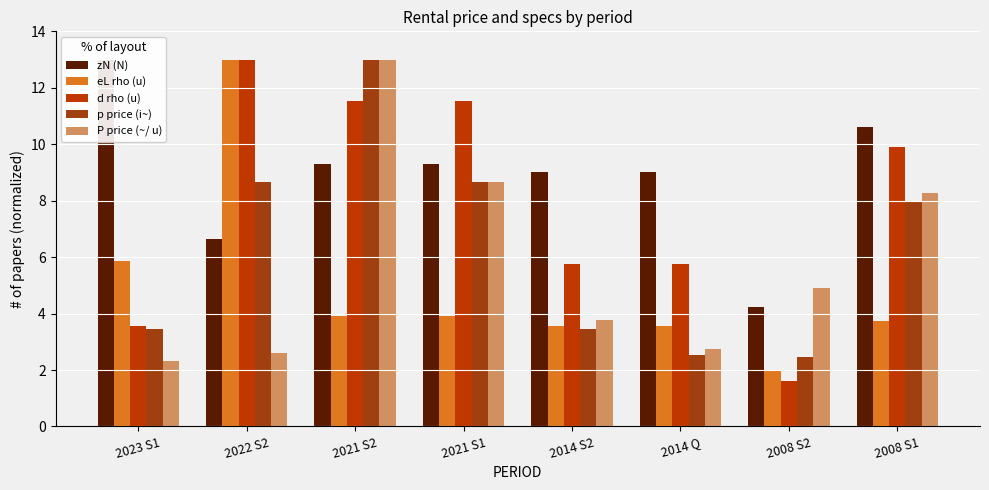

Where is eL rho (u) nearest to the value 7?

2023 S1